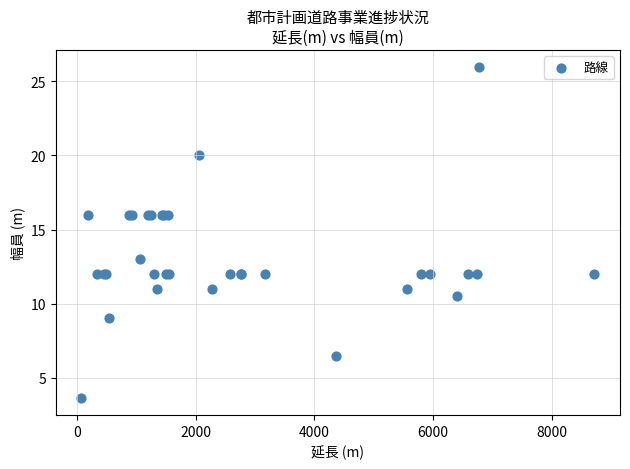

What Y value in the scatter plot is closest to 14?

13.0